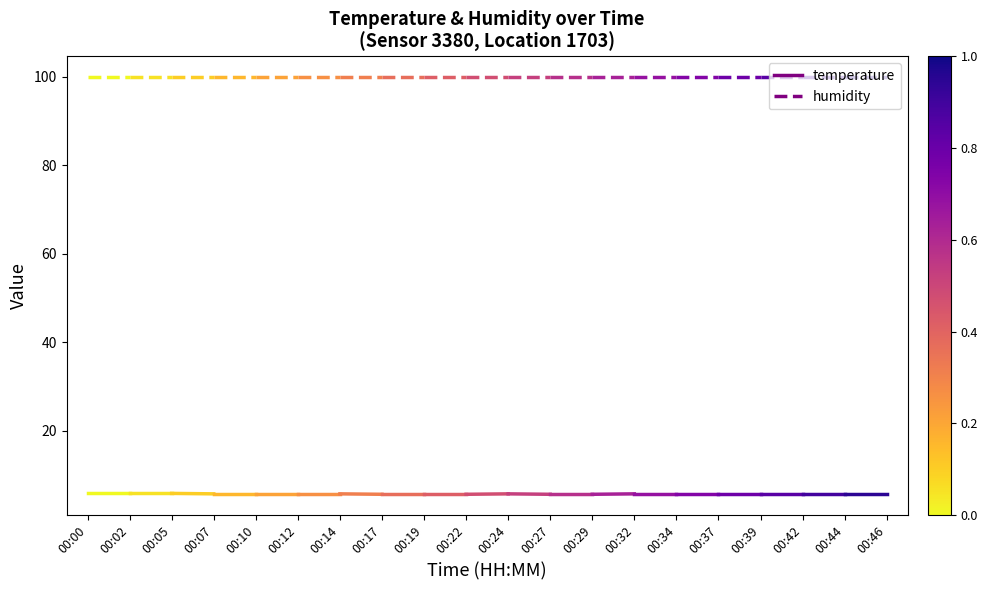

At which label does humidity reach its peak?

00:00